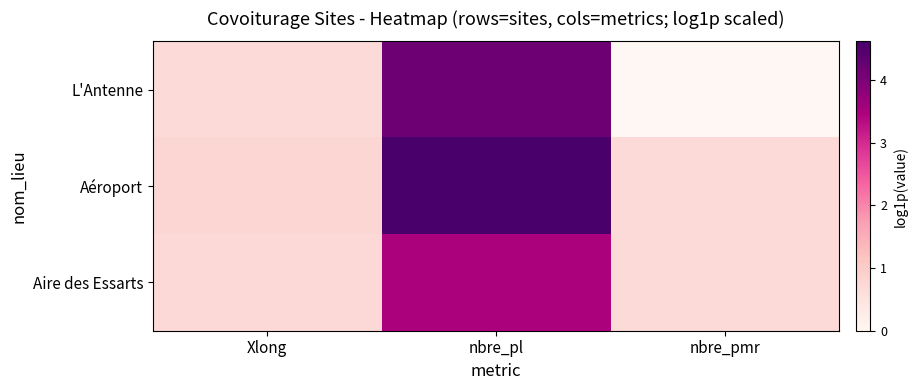

What is the maximum value shown in the chart?

4.6